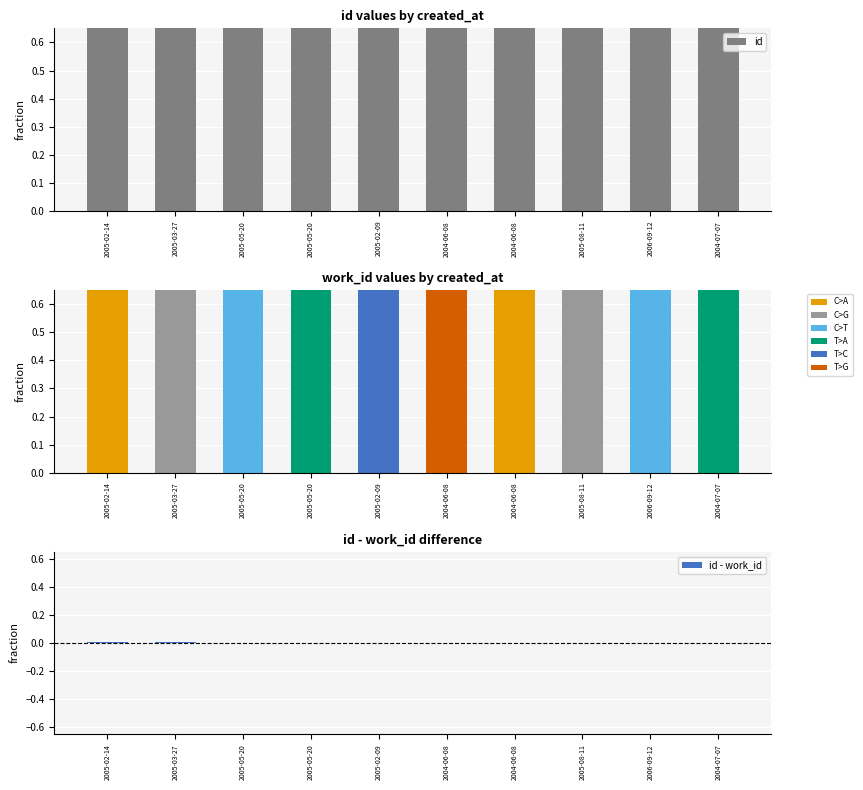

Is the value of work_id at 2006-09-12 greater than the value of id - work_id at 2005-08-11?

Yes